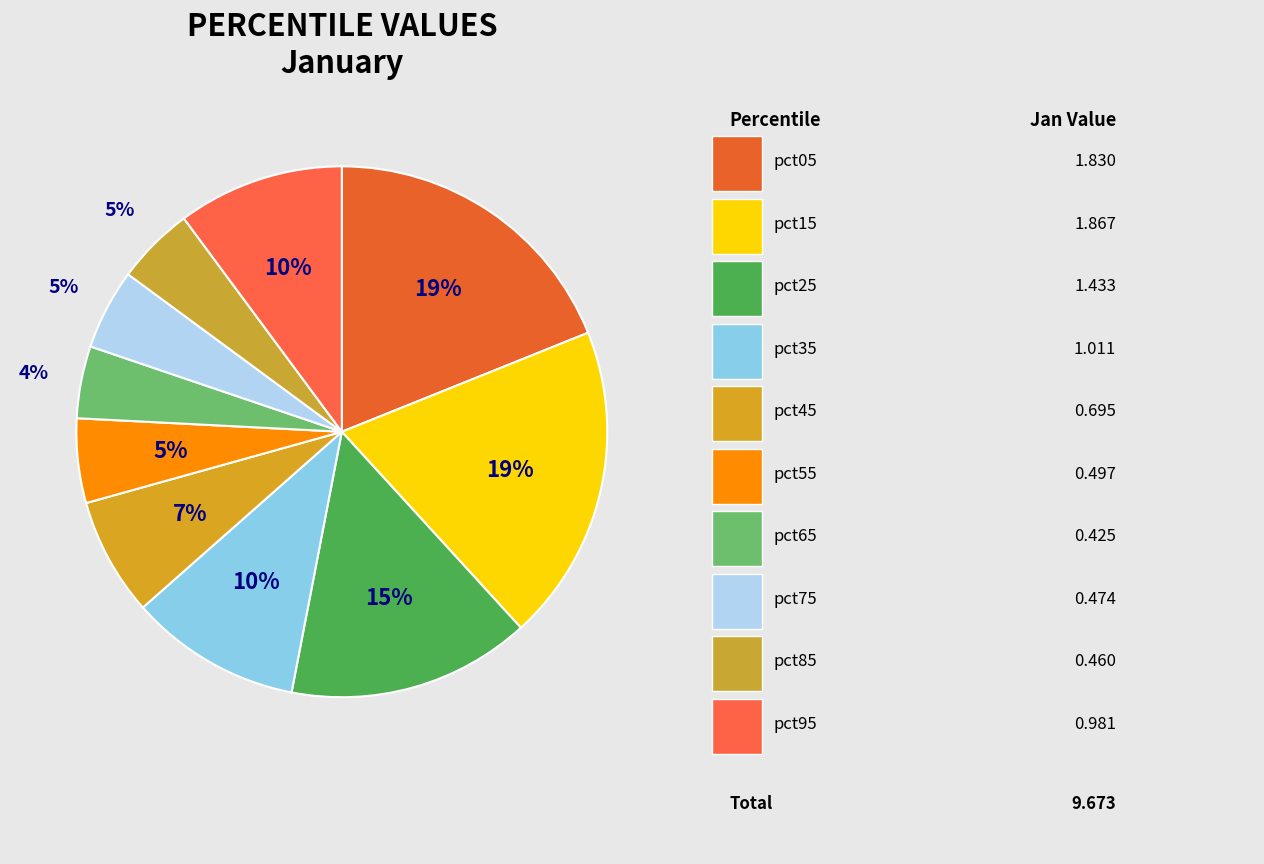

Which slice is the smallest?

pct65